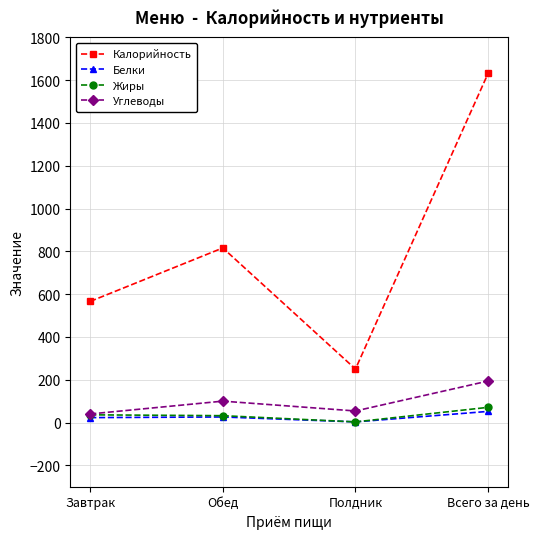

Which series has the largest total across all categories?

Калорийность